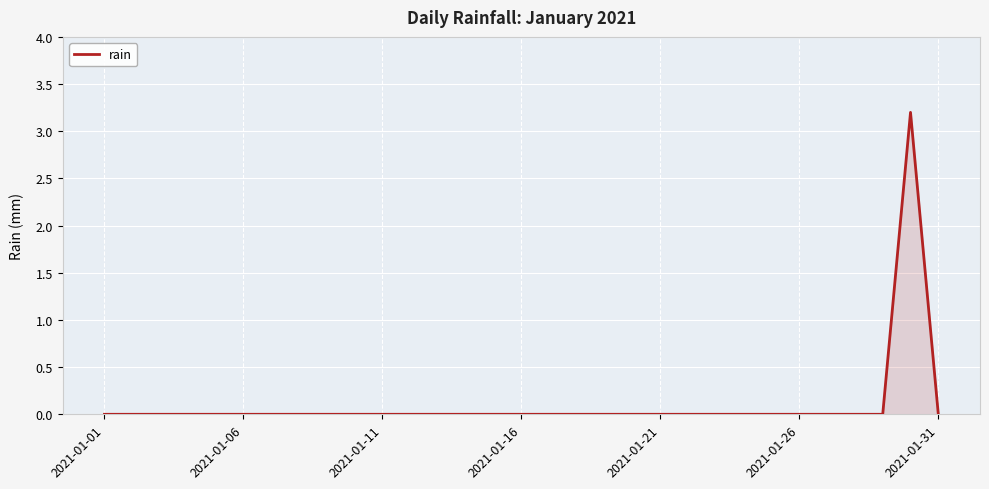

What is the average value?

0.1